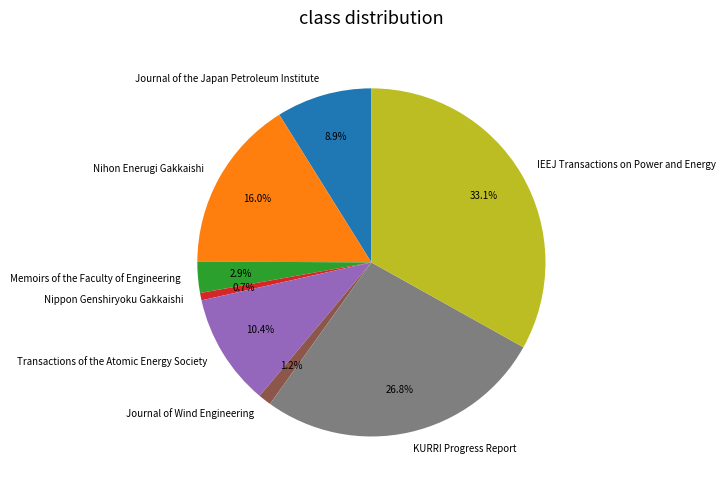

What portion of the pie excludes KURRI Progress Report?

73.2%